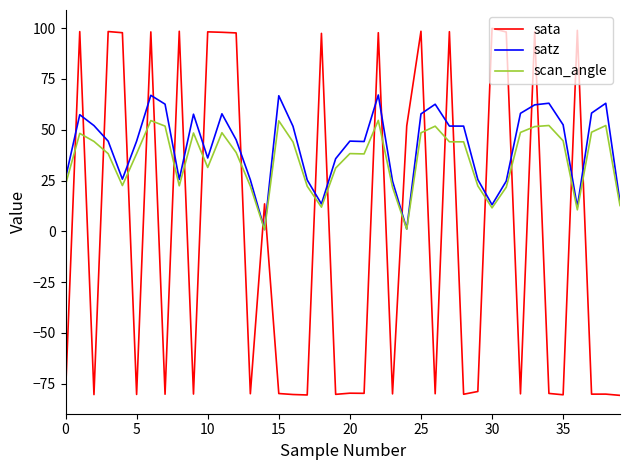

What is the average value of the sata series?

-3.1